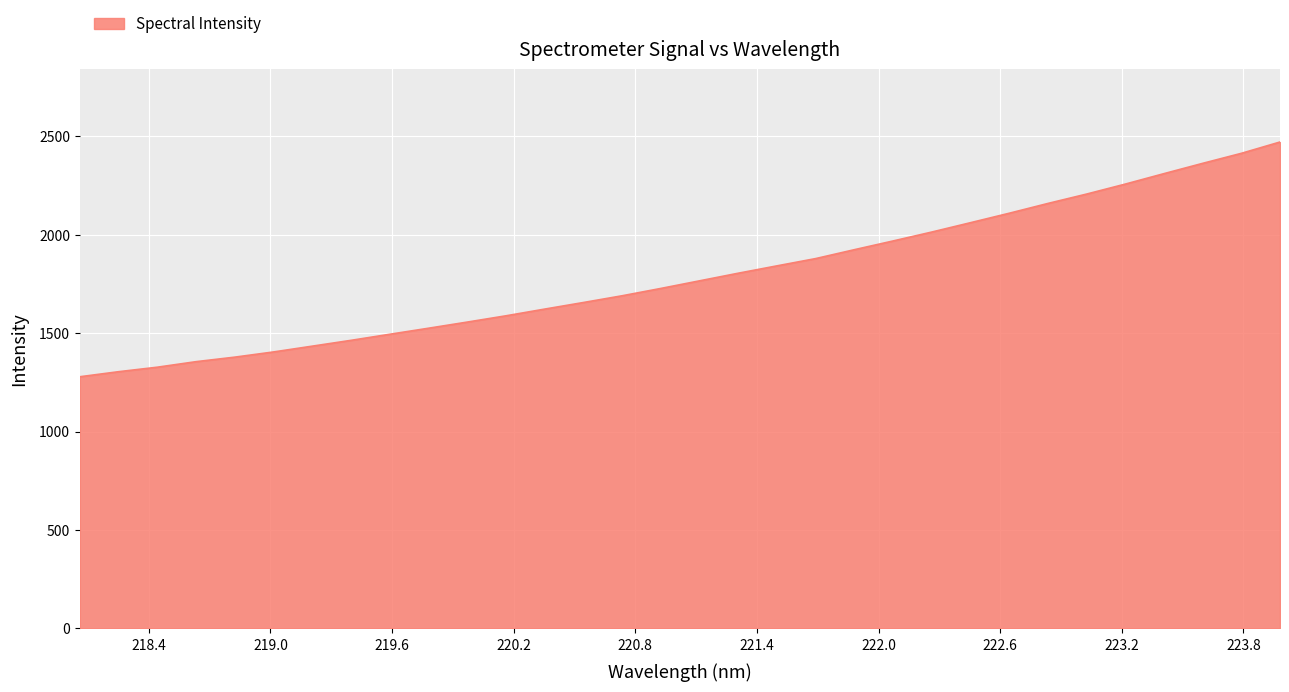

What is the smallest value displayed?

1278.2